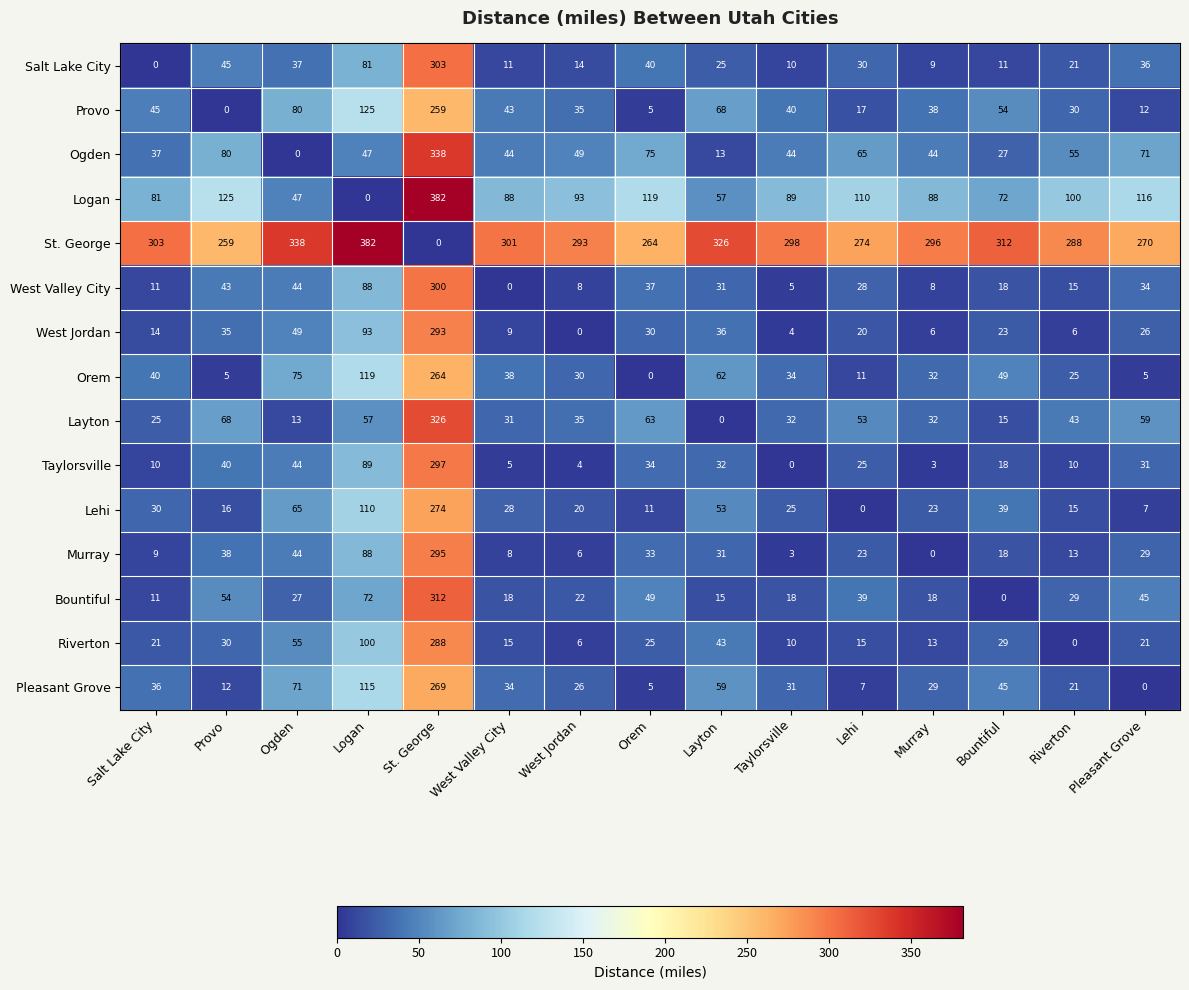

Count the number of data series in this chart.

15